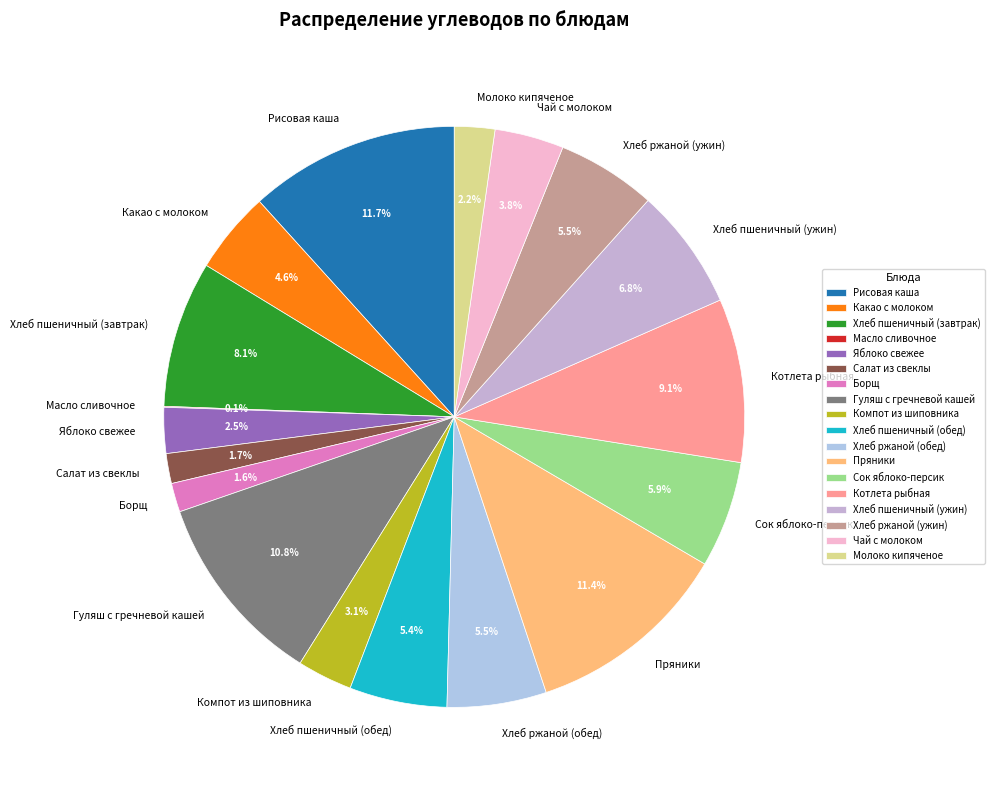

The Молоко кипяченое slice represents 2% of the pie. True or false?

True